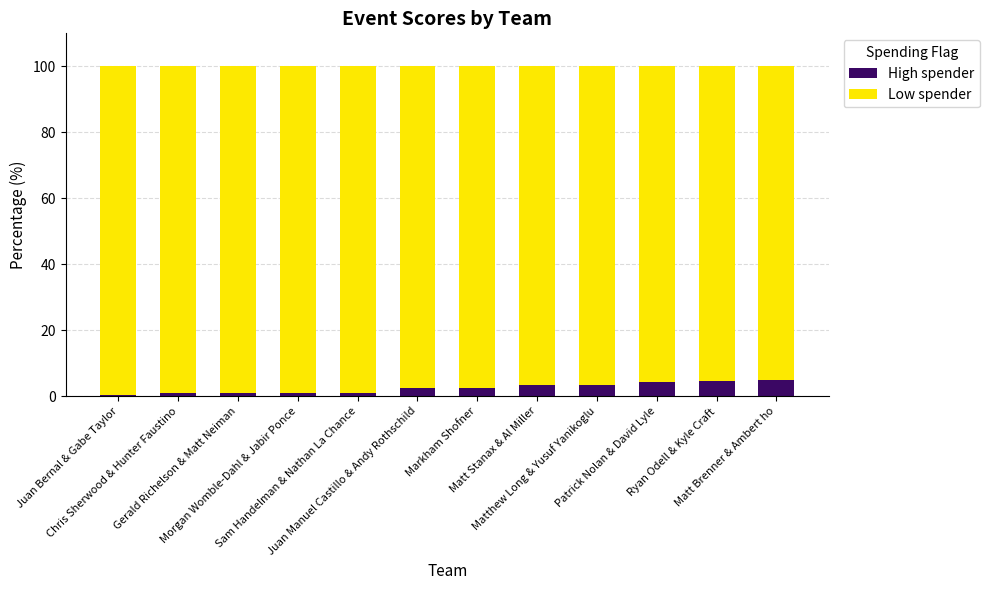

What is the average value of the High spender series?

2.4